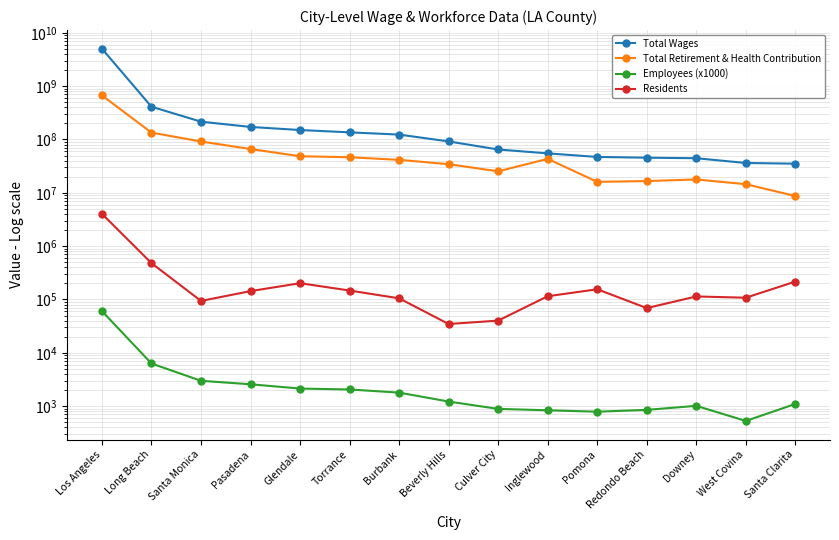

What is the sum of the Total Retirement & Health Contribution values at Burbank and Downey?

59294297.0